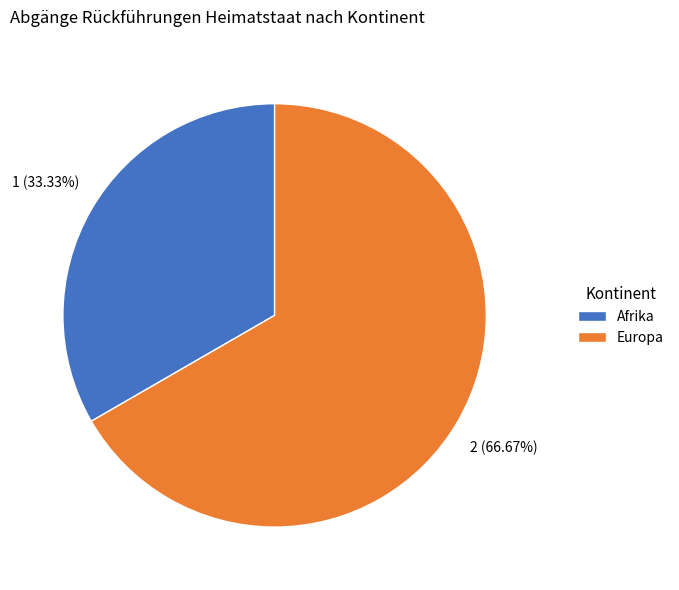

Rank the categories by value from lowest to highest.

Afrika, Europa